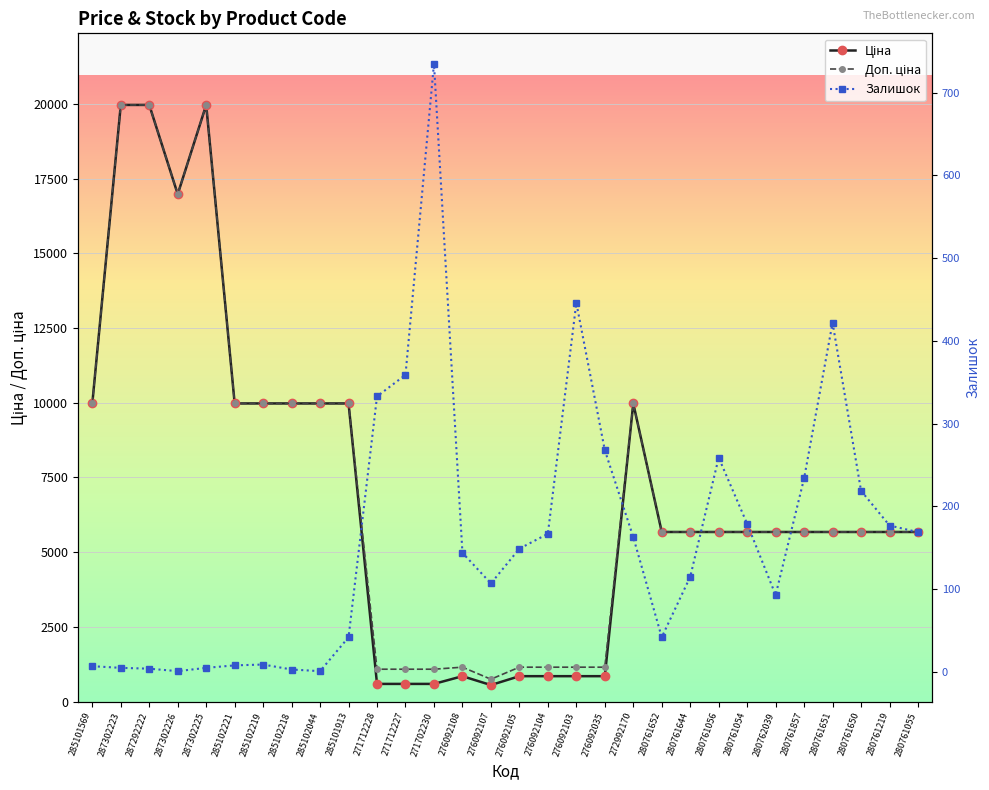

Reading left to right, what are all the values shown in this chart?

Ціна: 285101569=9975.0	287302223=19964.2	287292222=19964.2	287302226=16976.3	287302225=19964.2	285102221=9975.0	285102219=9975.0	285102218=9975.0	285102044=9975.0	285101913=9975.0	271712228=589.9	271712227=589.9	271702230=589.9	276092108=848.4	276092107=551.5	276092105=848.4	276092104=848.4	276092103=848.4	276092035=848.4	272992170=9975.0	280761652=5673.8	280761644=5673.8	280761056=5673.8	280761054=5673.8	280762039=5673.8	280761857=5673.8	280761651=5673.8	280761650=5673.8	280761219=5673.8	280761055=5673.8
Доп. ціна: 285101569=9975.0	287302223=19964.2	287292222=19964.2	287302226=16976.3	287302225=19964.2	285102221=9975.0	285102219=9975.0	285102218=9975.0	285102044=9975.0	285101913=9975.0	271712228=1081.7	271712227=1081.7	271702230=1081.7	276092108=1149.7	276092107=747.0	276092105=1149.7	276092104=1149.7	276092103=1149.7	276092035=1149.7	272992170=9975.0	280761652=5673.8	280761644=5673.8	280761056=5673.8	280761054=5673.8	280762039=5673.8	280761857=5673.8	280761651=5673.8	280761650=5673.8	280761219=5673.8	280761055=5673.8
Залишок: 285101569=7.0	287302223=5.0	287292222=4.0	287302226=1.0	287302225=5.0	285102221=8.0	285102219=9.0	285102218=3.0	285102044=1.0	285101913=42.0	271712228=333.0	271712227=359.0	271702230=735.0	276092108=144.0	276092107=107.0	276092105=149.0	276092104=167.0	276092103=446.0	276092035=268.0	272992170=163.0	280761652=42.0	280761644=115.0	280761056=259.0	280761054=179.0	280762039=93.0	280761857=234.0	280761651=422.0	280761650=219.0	280761219=177.0	280761055=169.0